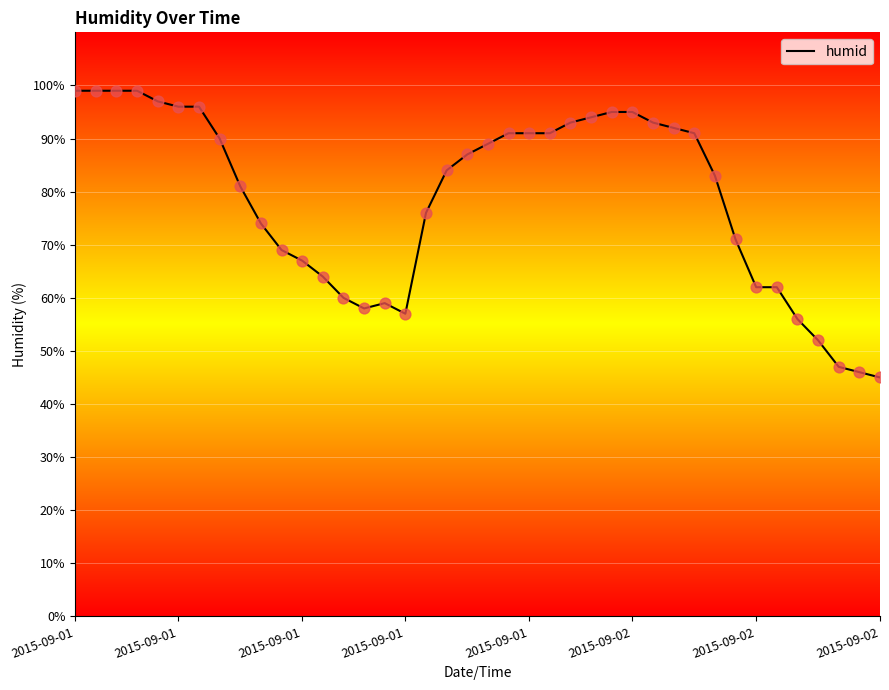

What is the greatest value displayed?

99